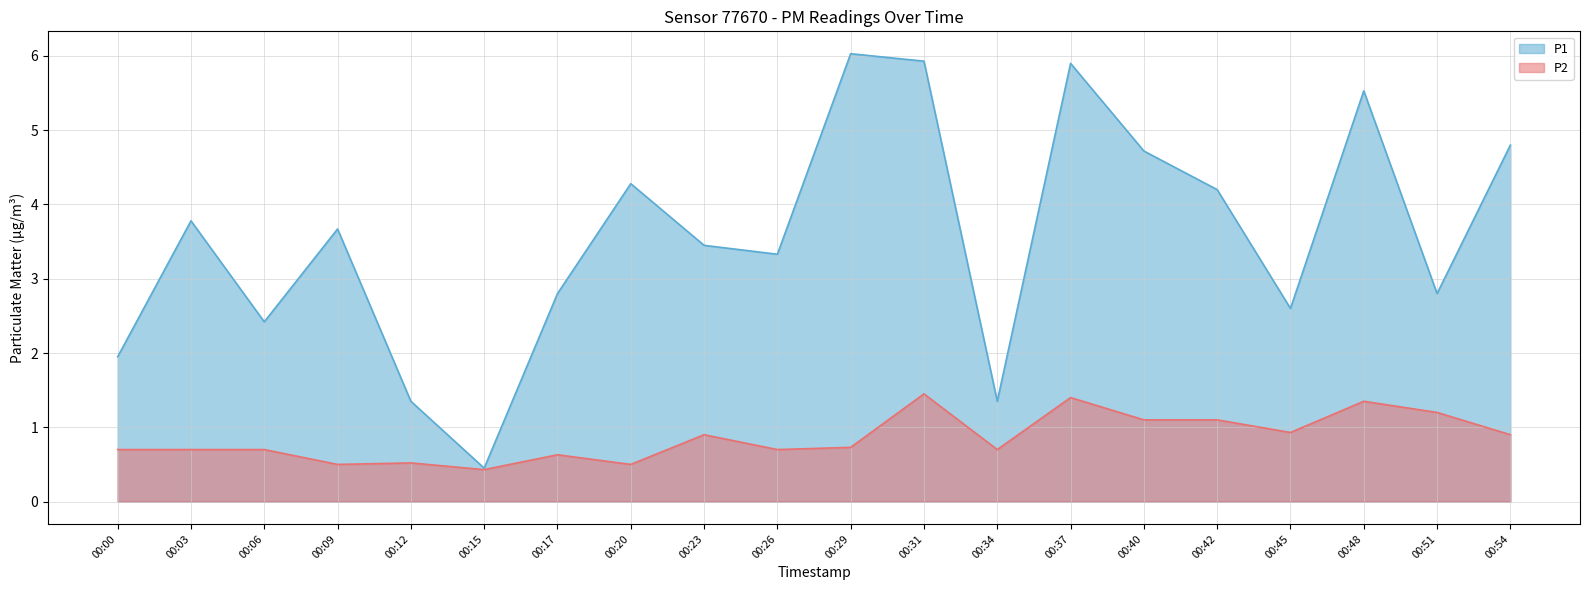

Between 00:29 and 00:45, which series saw the biggest shift?

P1